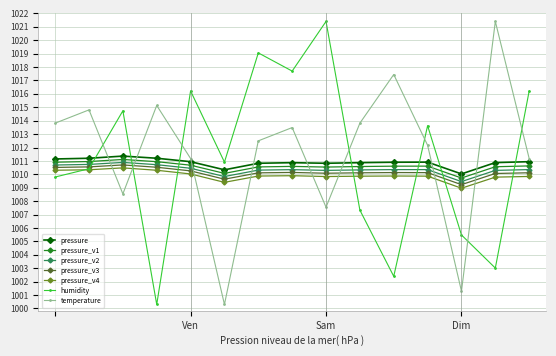

Which series ends up on top after the final intersection of pressure and humidity?

humidity